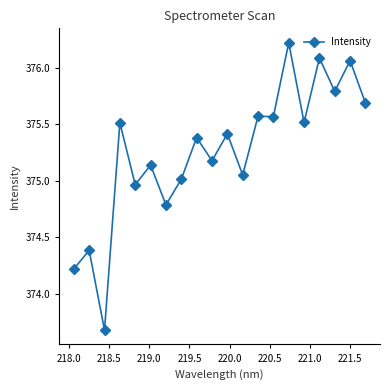

What is the difference between the maximum and second lowest values?

2.0